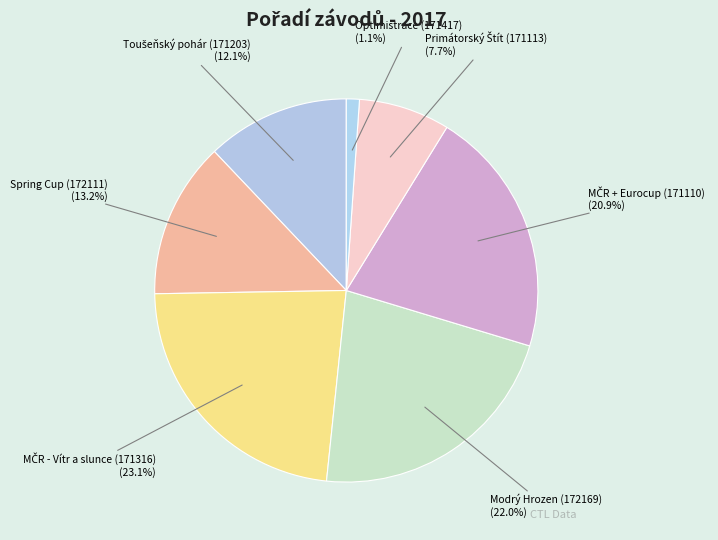

How many slices are in this pie chart?

7